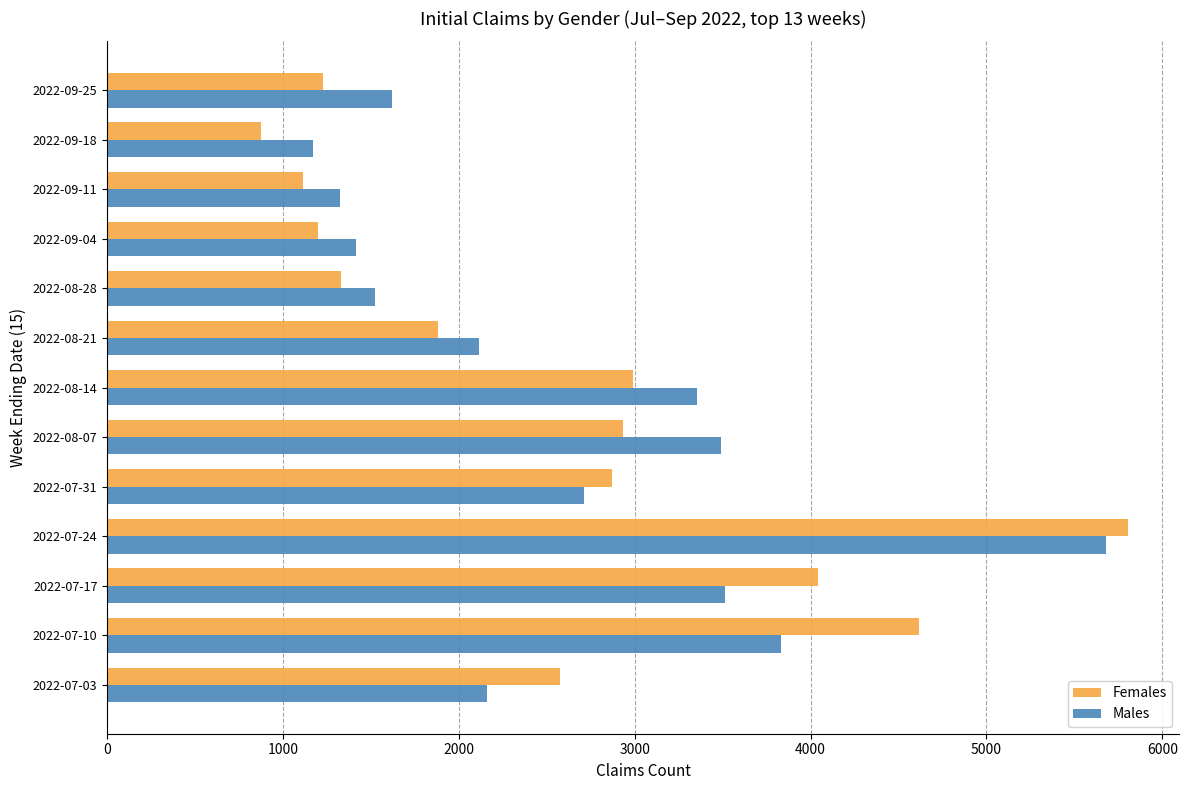

What is the sum of the Males values at 2022-09-25 and 2022-08-07?

5107